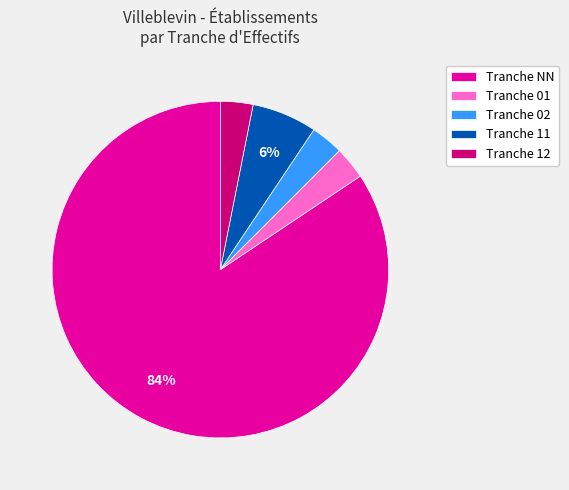

To the nearest percent, what percentage of the pie is Tranche 02?

3%